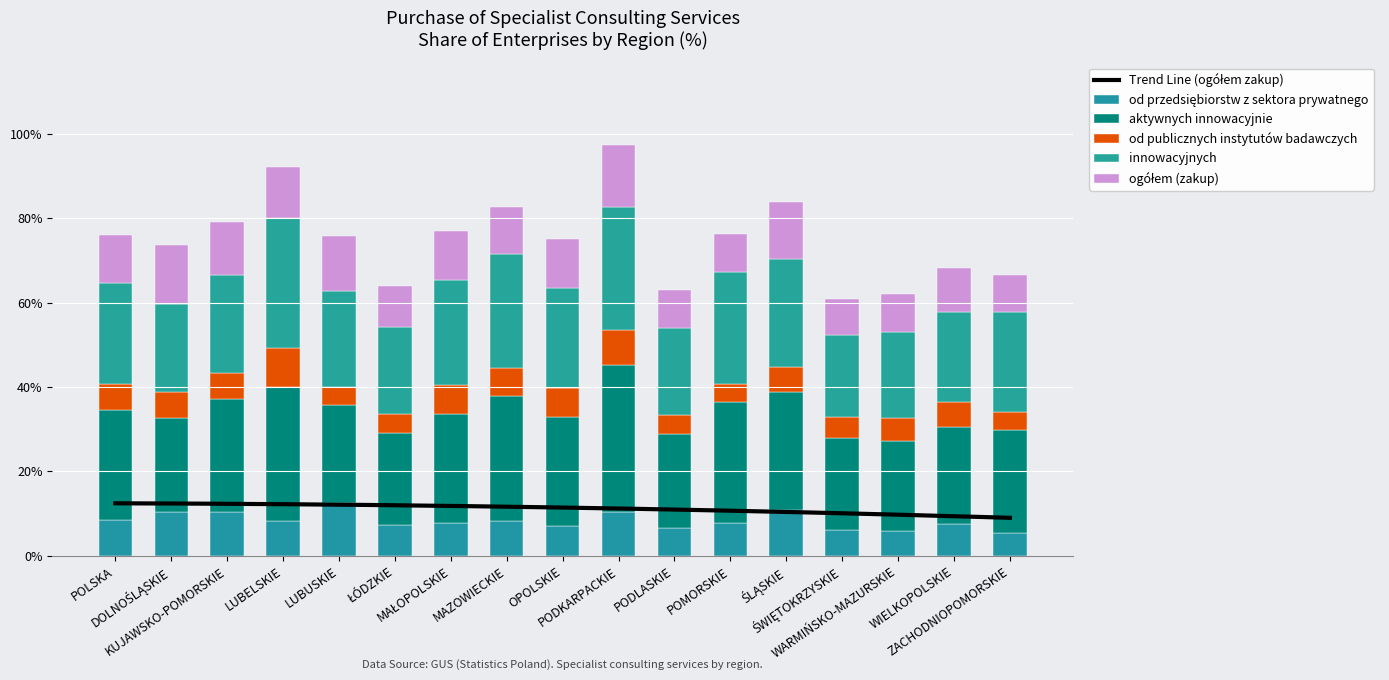

The od przedsiębiorstw z sektora prywatnego series shows 10.5 at KUJAWSKO-POMORSKIE. True or false?

True